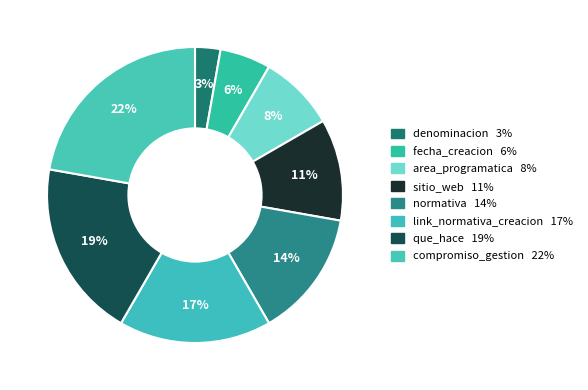

How many segments does this pie chart have?

8